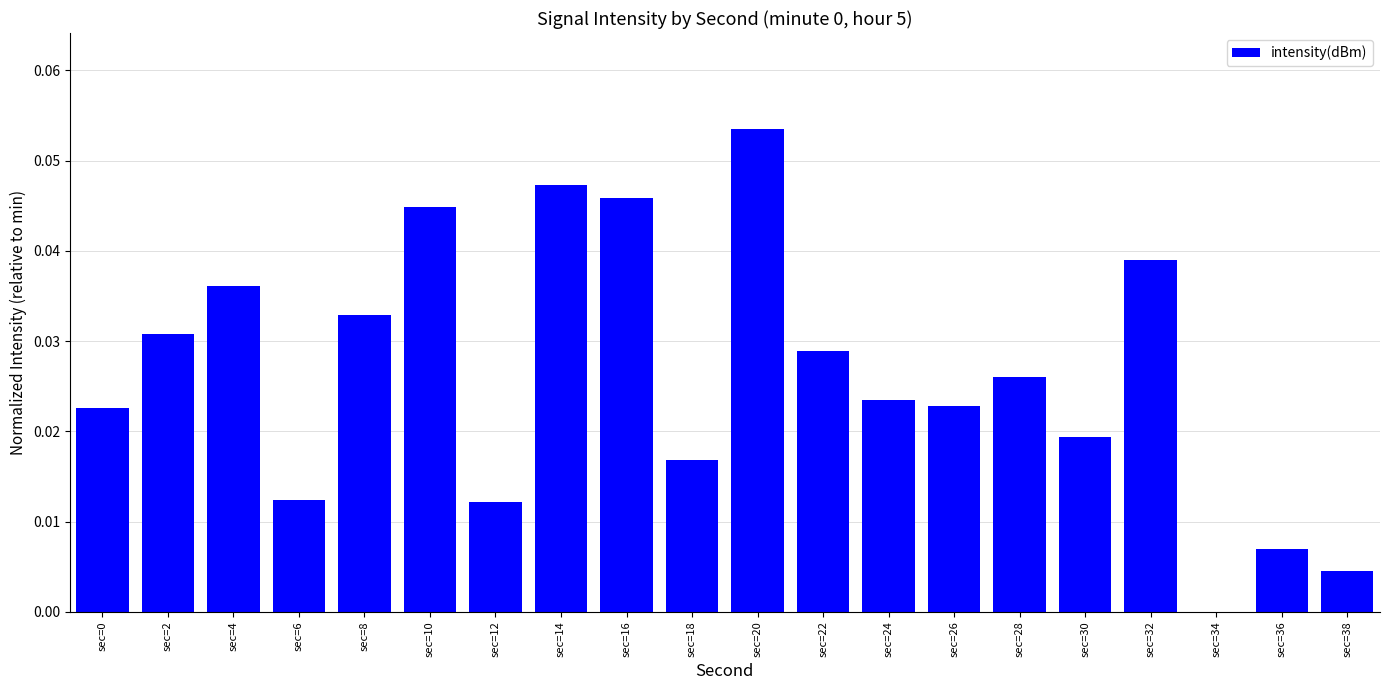

Between sec=16 and sec=24, which is larger?

sec=16